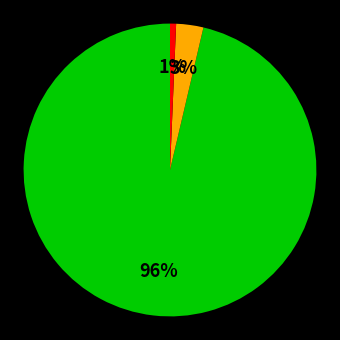

To the nearest percent, what is the average slice percentage?

33%